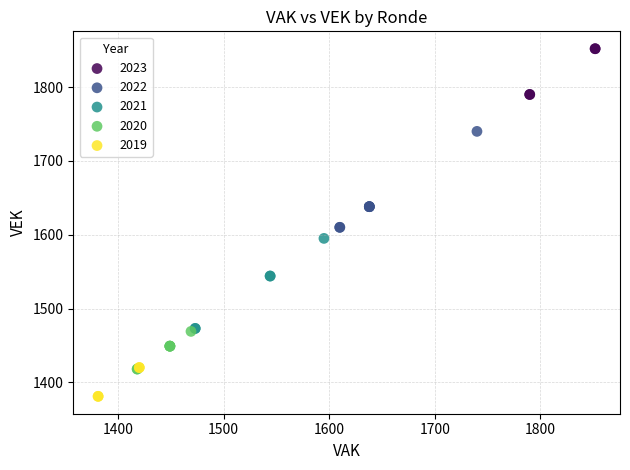

Which series reaches the minimum Y coordinate?

2019